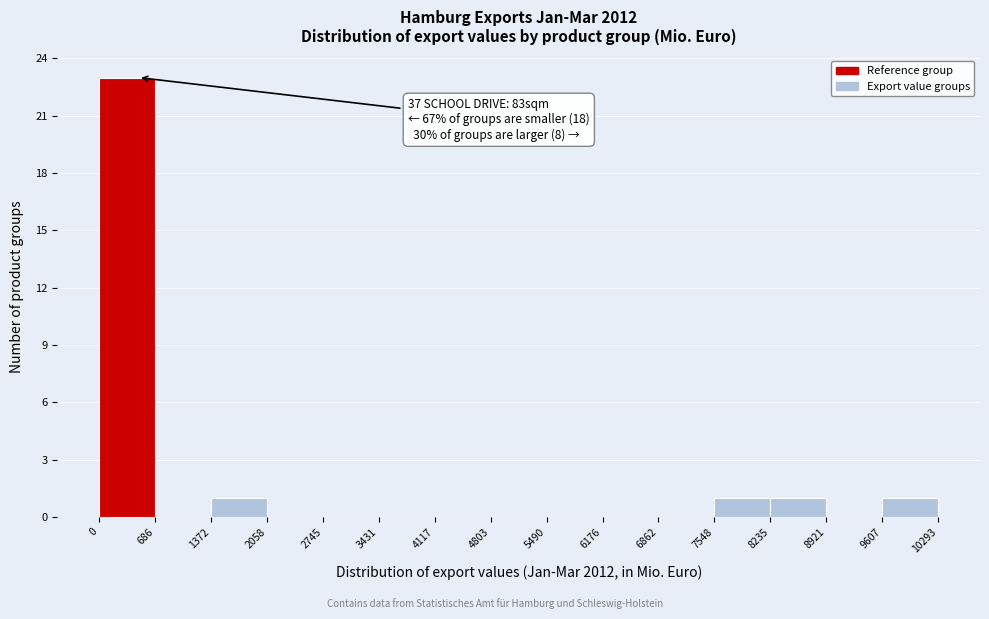

Which range on the x-axis has the tallest bar?

0 to 686